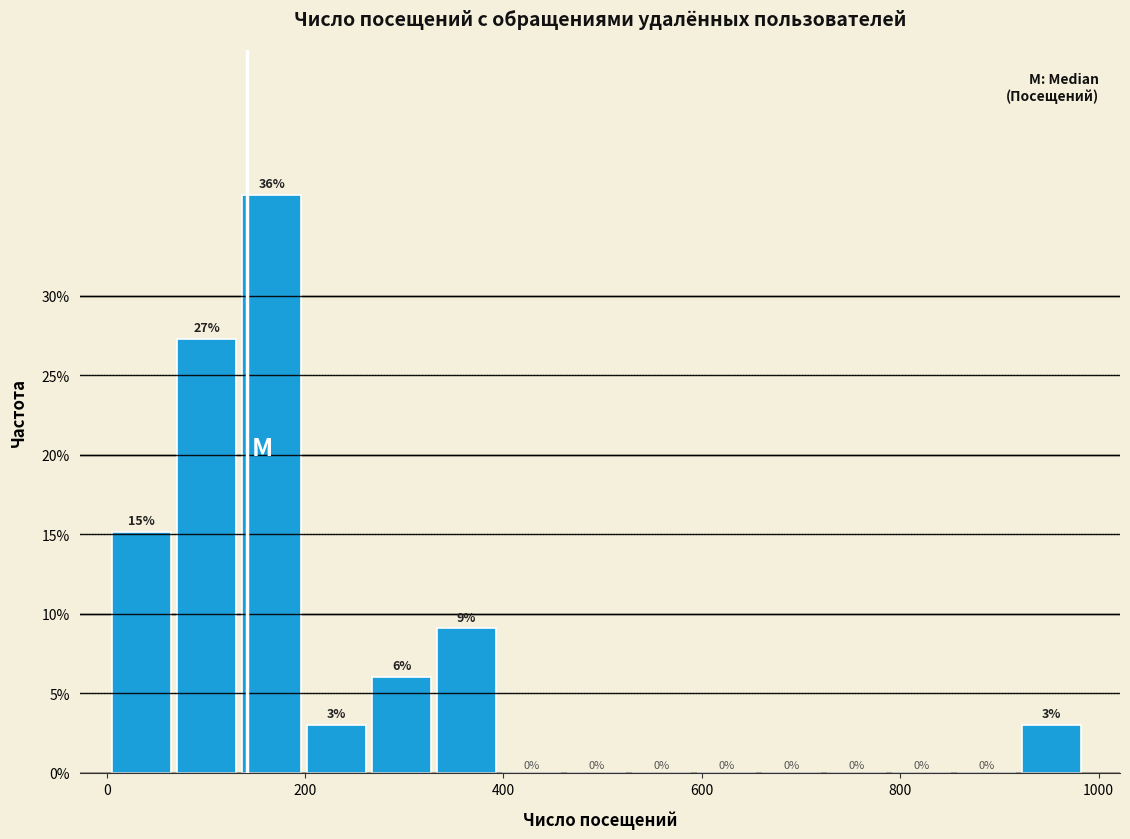

Around what value on the x-axis is the tallest bar? Give the approximate position of its centre, as read against the axis.

160